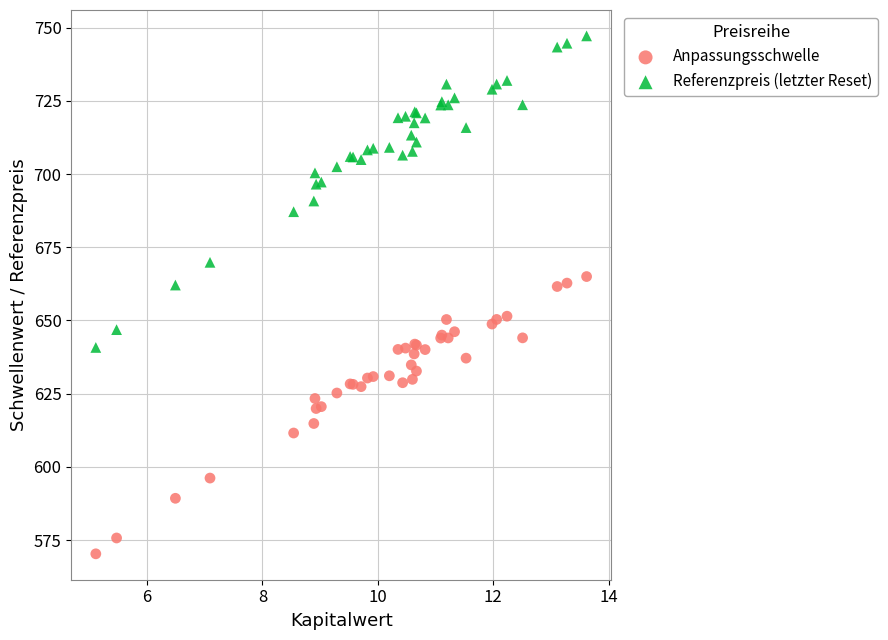

Which series contains the lowest Y value?

Anpassungsschwelle